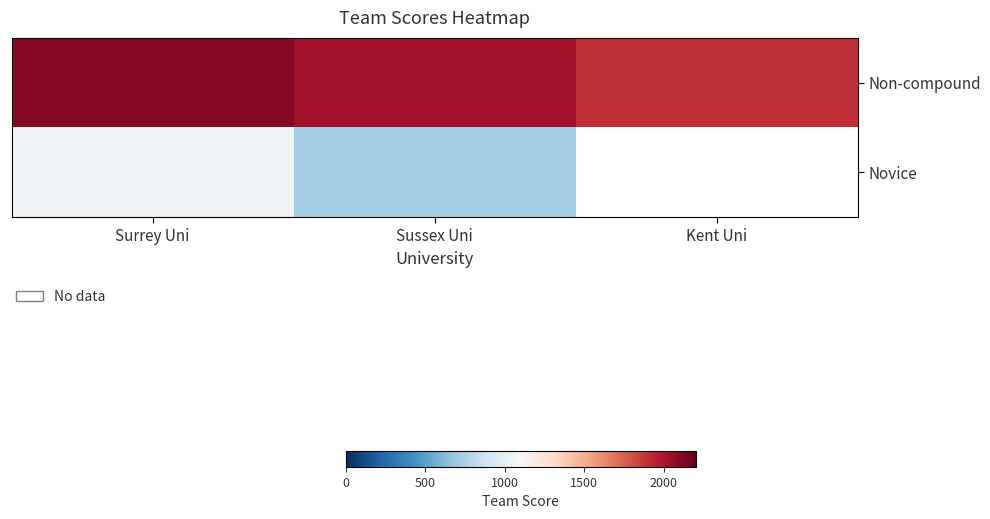

Rank the series by their maximum value, from lowest to highest.

Novice, Non-compound